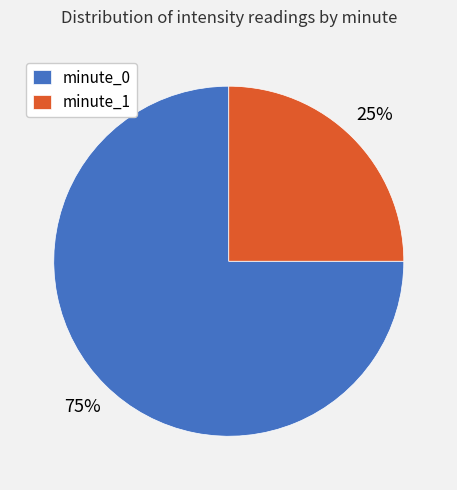

To the nearest percent, what is the difference between the minute_0 and minute_1 slice percentages?

50%